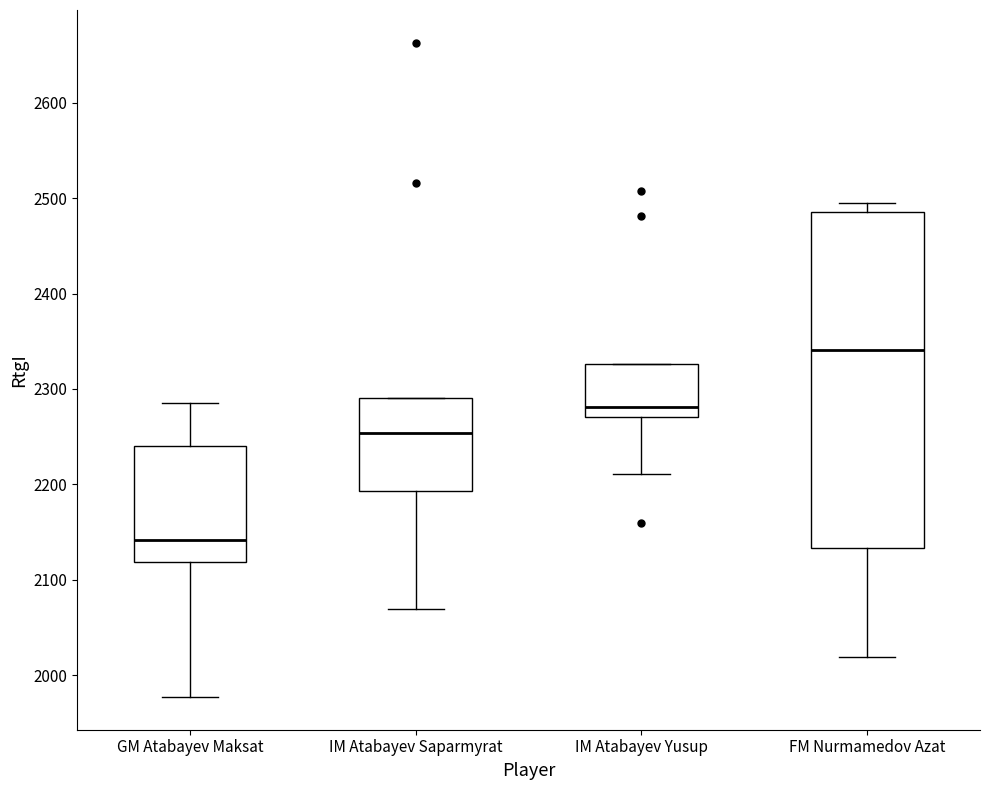

Reading left to right, read every box against the y-axis: the position of its median line, the range the box covers, and the ends of its whiskers. The values are not printed on the chart, so give them approximately, as read against the axis.

GM Atabayev Maksat: median 2140, box 2120 to 2240, whiskers 1980 to 2290
IM Atabayev Saparmyrat: median 2250, box 2190 to 2290, whiskers 2070 to 2290
IM Atabayev Yusup: median 2280, box 2270 to 2330, whiskers 2210 to 2330
FM Nurmamedov Azat: median 2340, box 2130 to 2490, whiskers 2020 to 2500